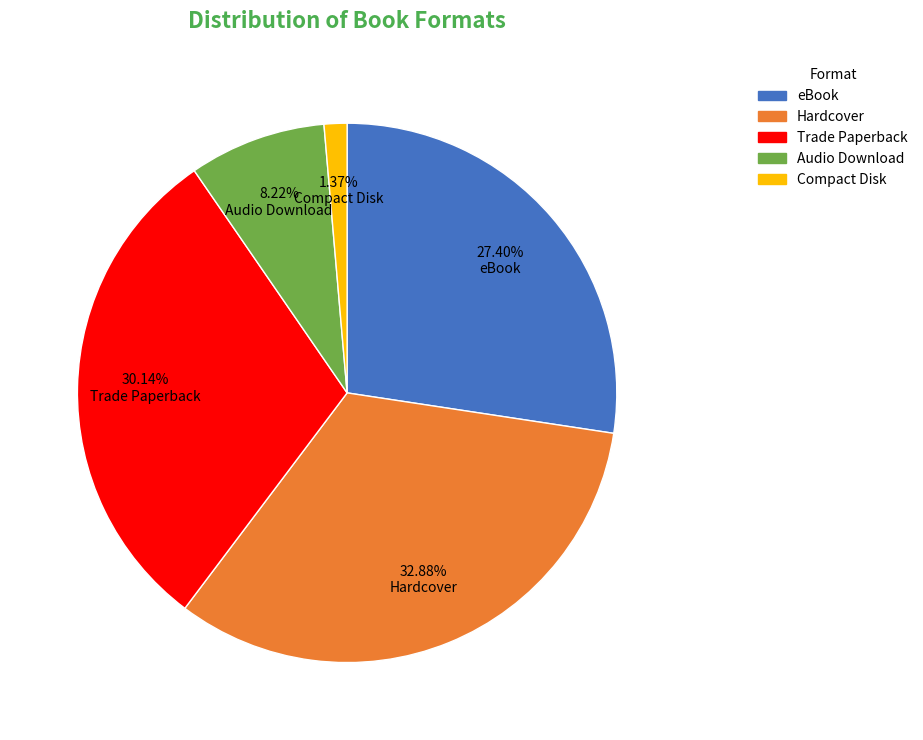

Is it true that Trade Paperback is 22% of the pie?

False